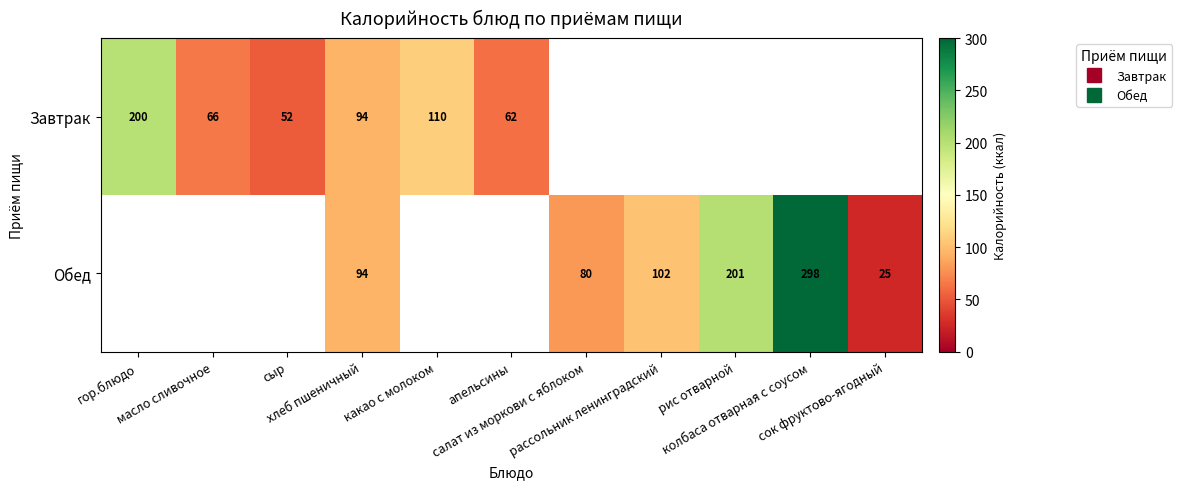

Which has a higher value, какао с молоком or рис отварной?

рис отварной